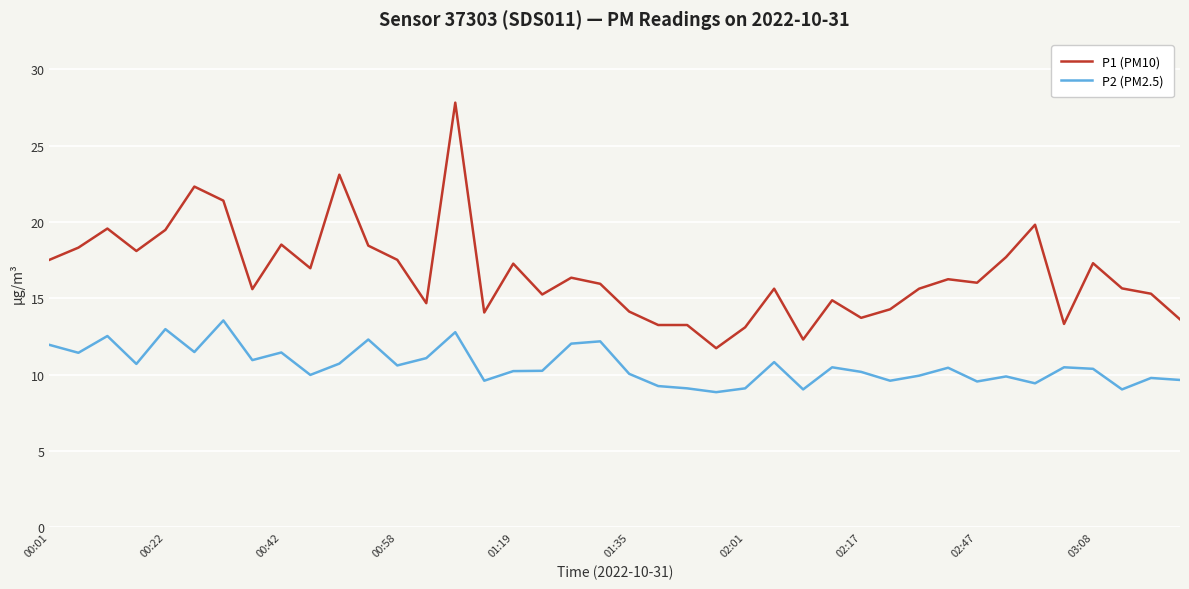

Which series has the largest total across all categories?

P1 (PM10)